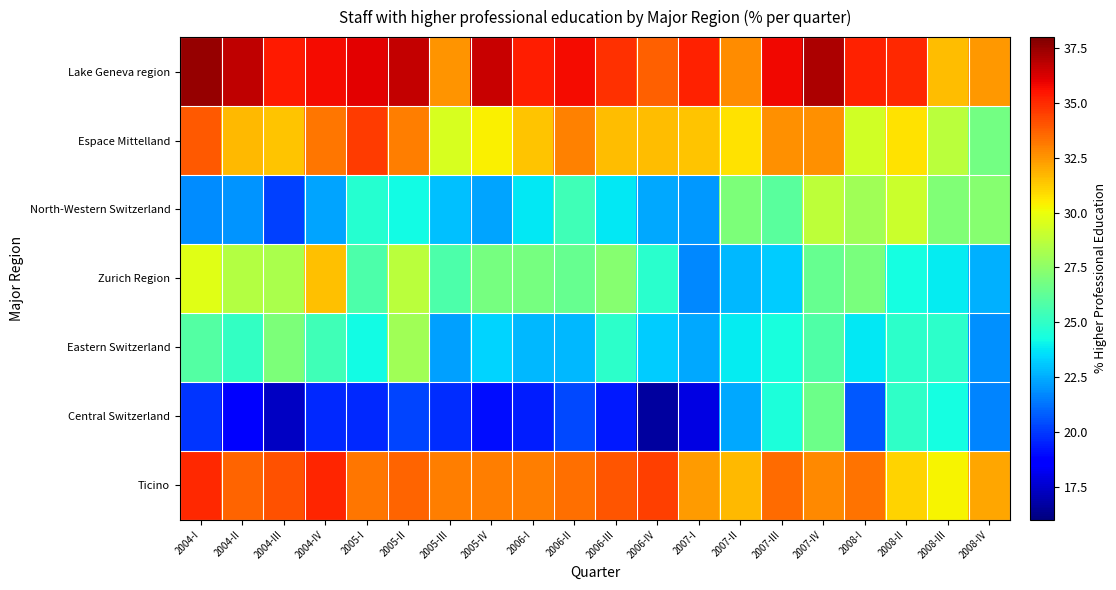

At how many categories does at least one series exceed 28?

20